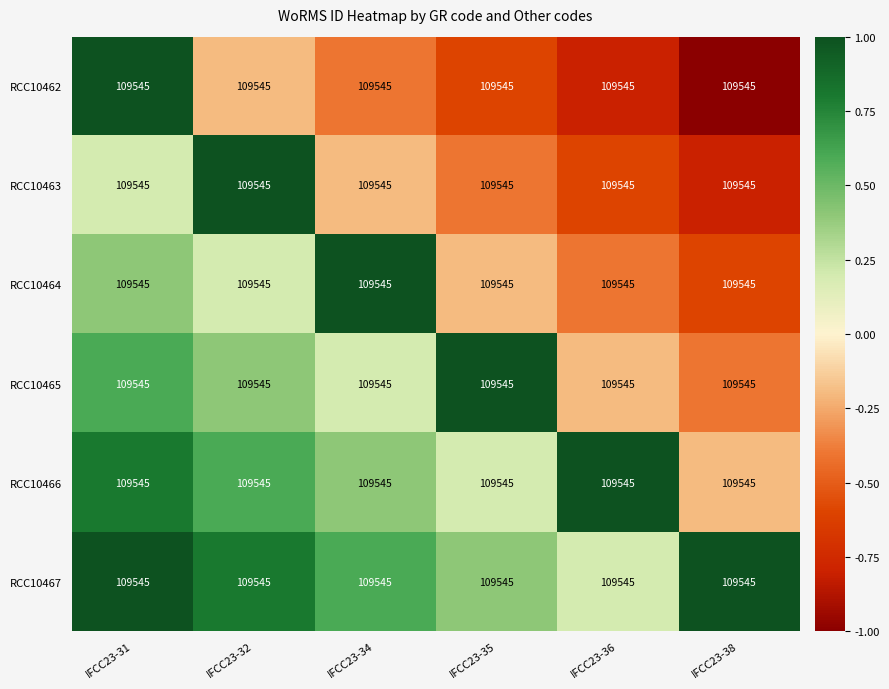

What is the sum of all RCC10463 values?

-0.8